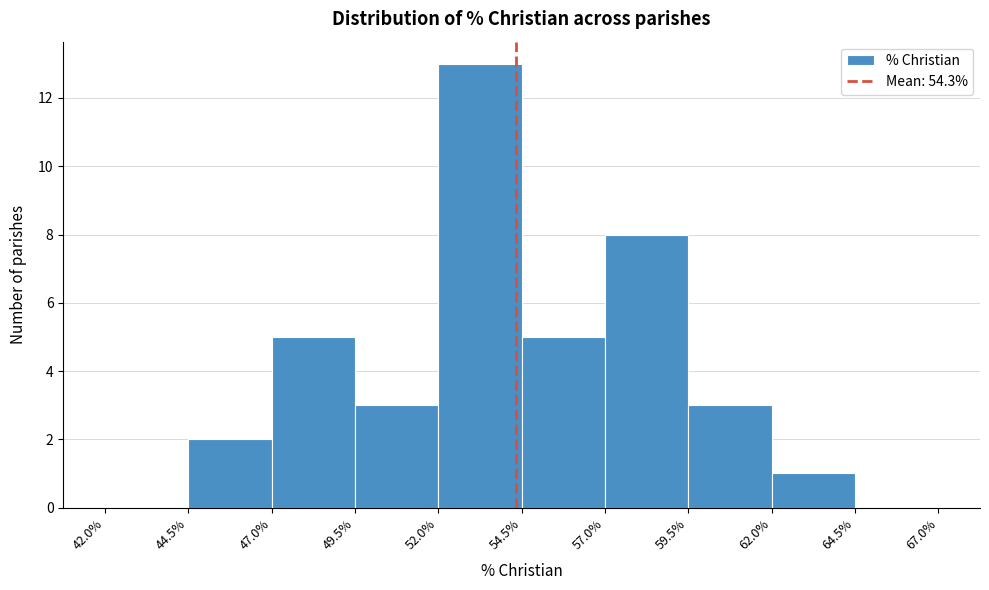

Reading left to right, list every bar in this chart as the range it spans on the x-axis followed by its height. The values are not printed on the chart, so give them approximately, as read against the axis.

42.0% to 44.5%: 0
44.5% to 47.0%: 2
47.0% to 49.5%: 5
49.5% to 52.0%: 3
52.0% to 54.5%: 13
54.5% to 57.0%: 5
57.0% to 59.5%: 8
59.5% to 62.0%: 3
62.0% to 64.5%: 1
64.5% to 67.0%: 0